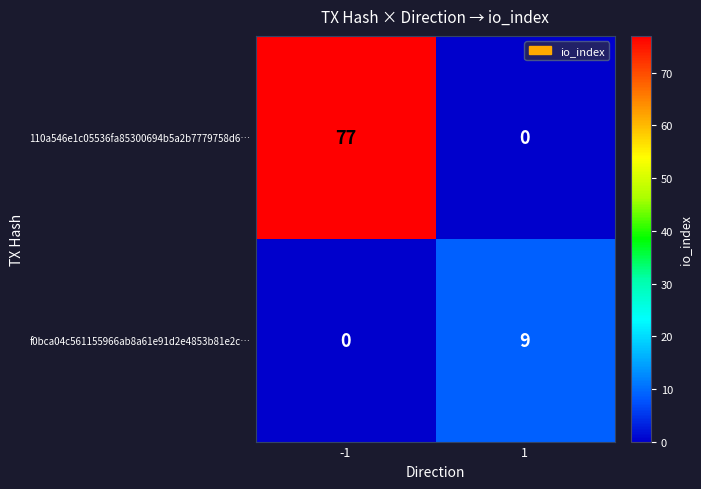

Which series has the largest total across all categories?

110a546e1c05536fa85300694b5a2b7779758d6…